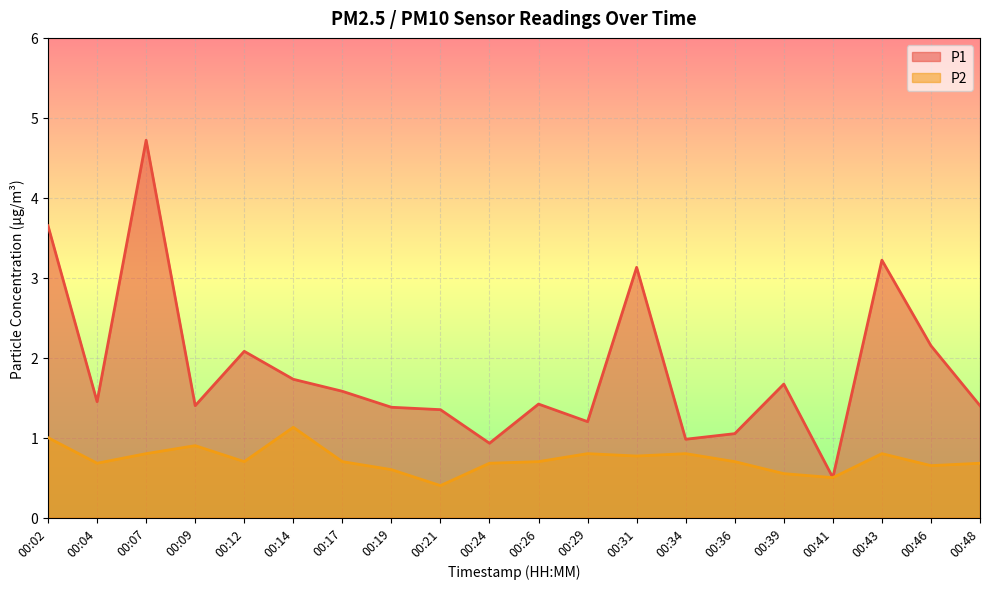

What is the average value of the P1 series?

1.8